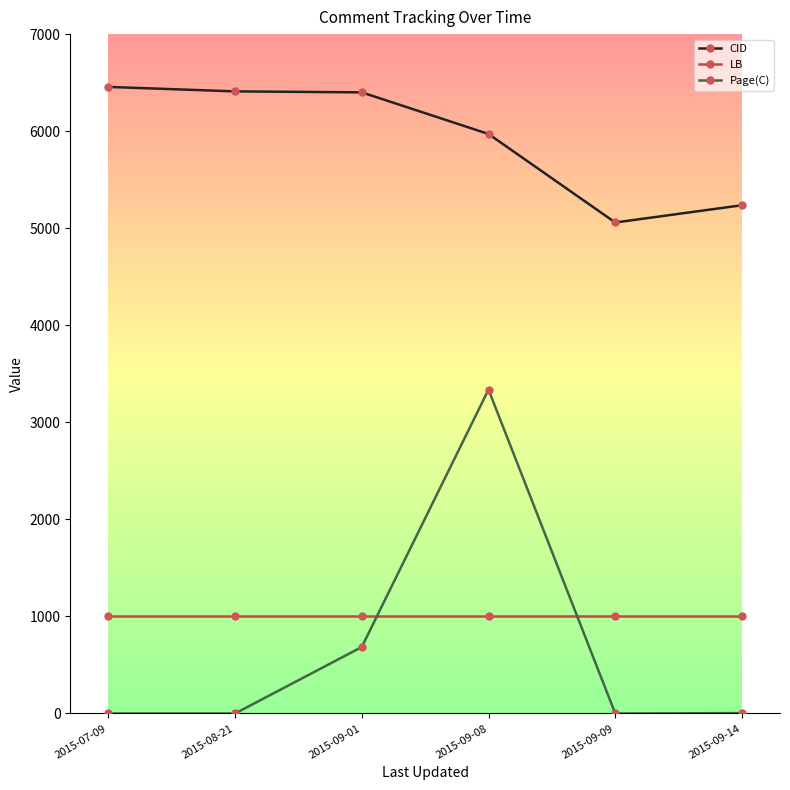

True or false: Page(C) has more than 1 interior local peaks.

False